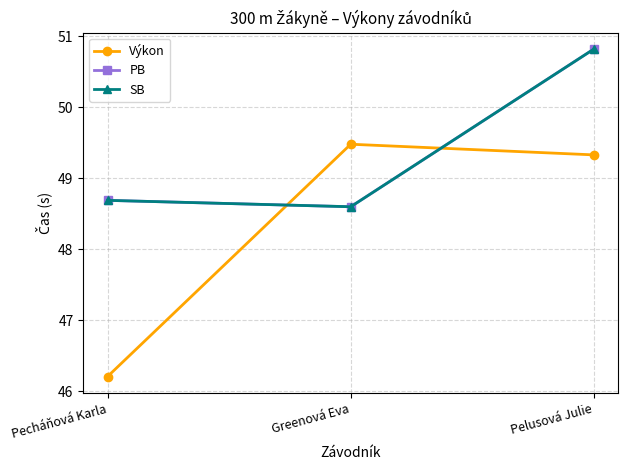

What is the approximate value of Výkon at Pelusová Julie?

49.3